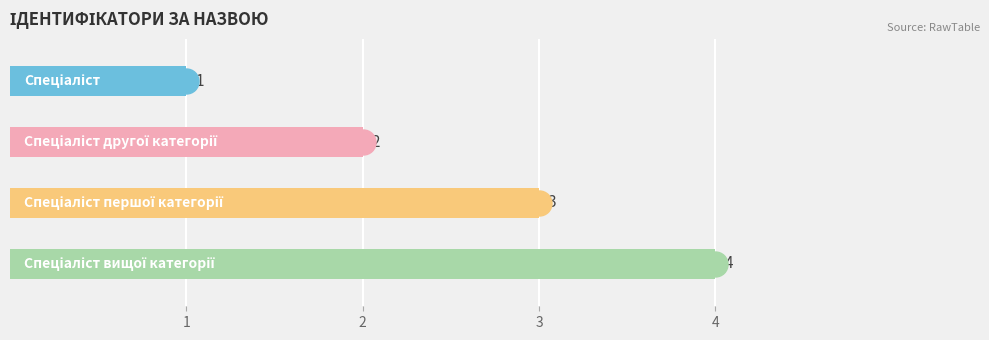

What value does the data have at Спеціаліст вищої категорії?

4